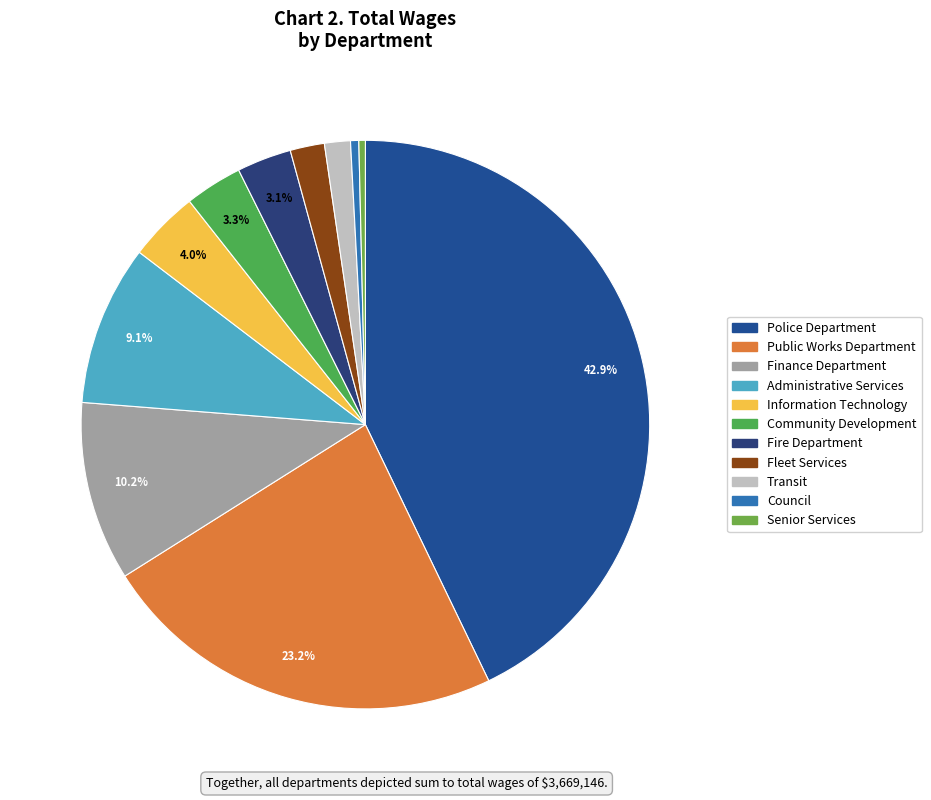

Is it true that Senior Services is 0% of the pie?

True